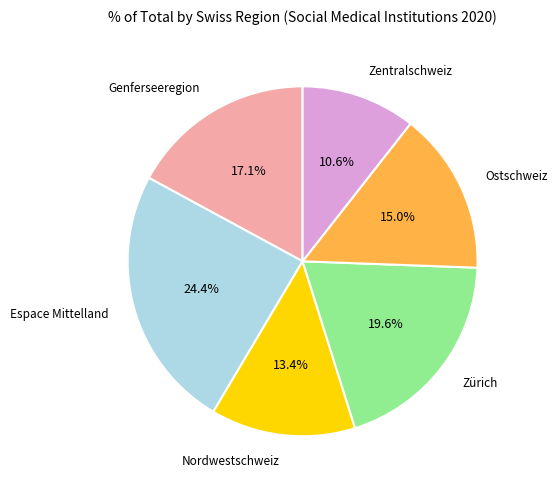

Is there a majority slice in this chart?

No